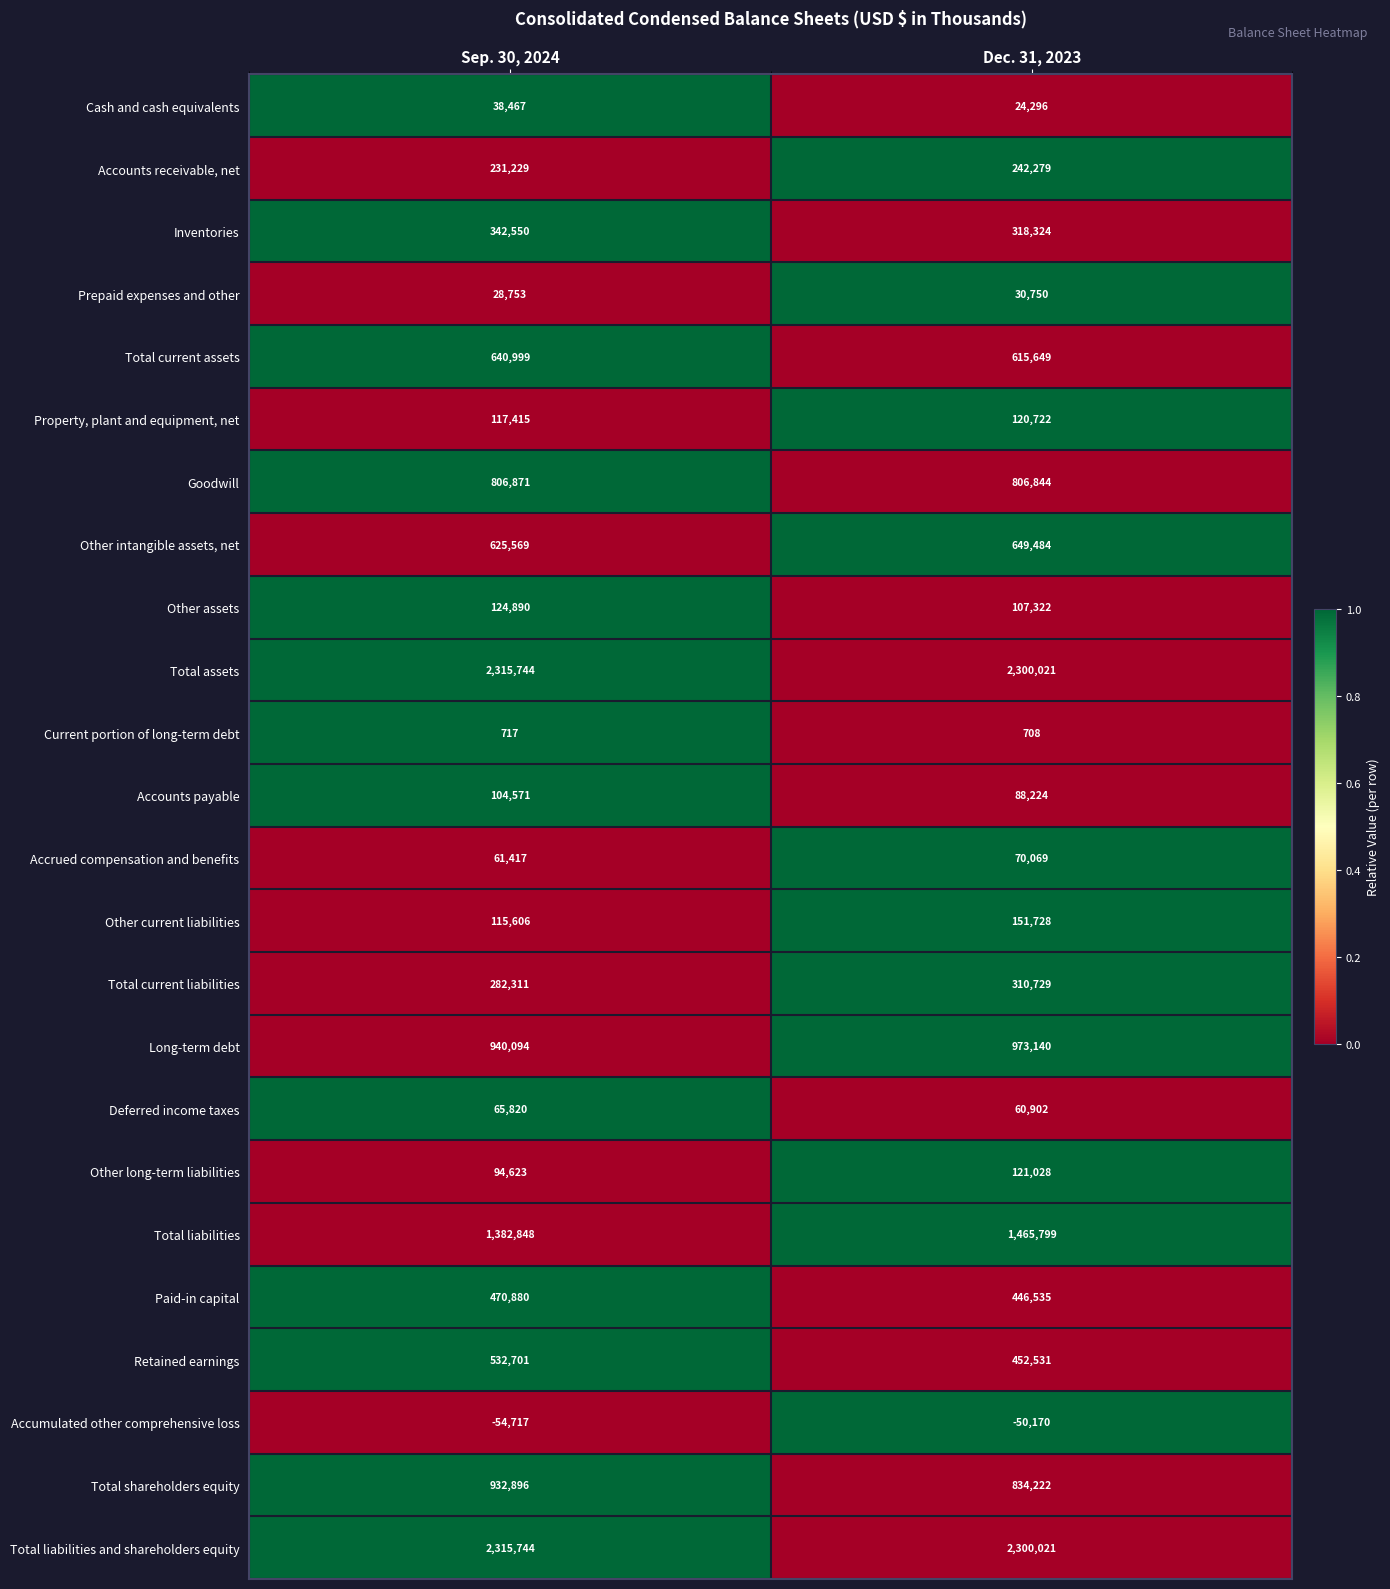

What is the spread (max minus min) of values at Dec. 31, 2023?

2350191